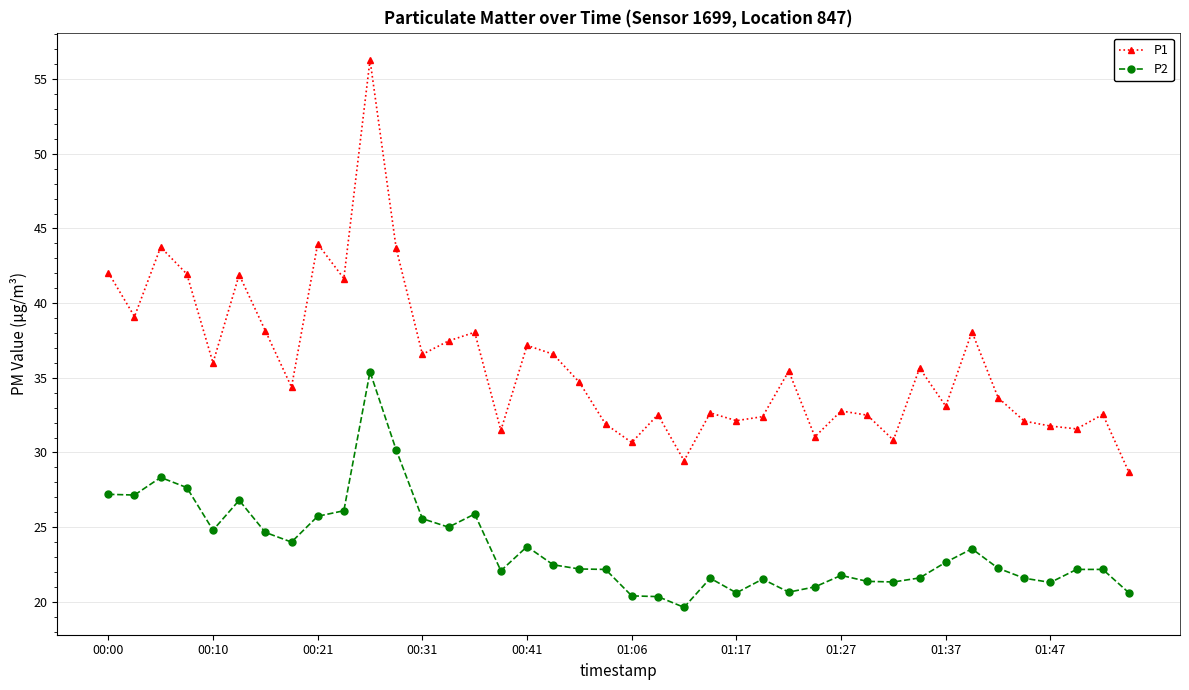

Is this an area chart (filled region under the line)?

No